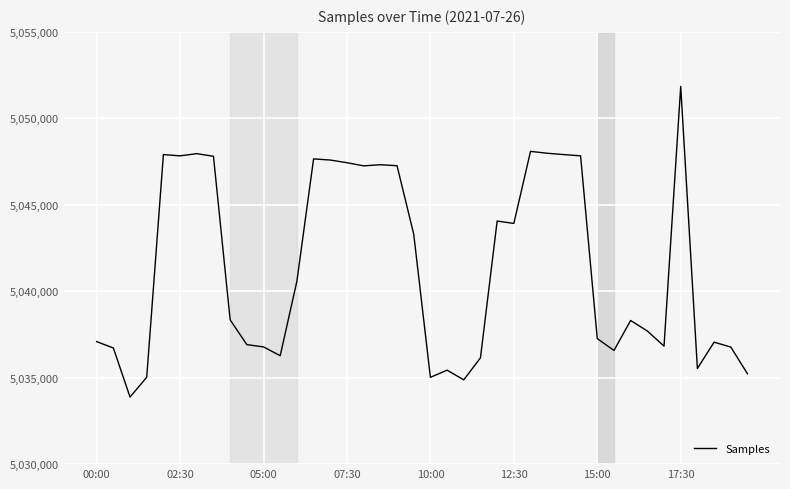

What is the greatest value displayed?

5051845